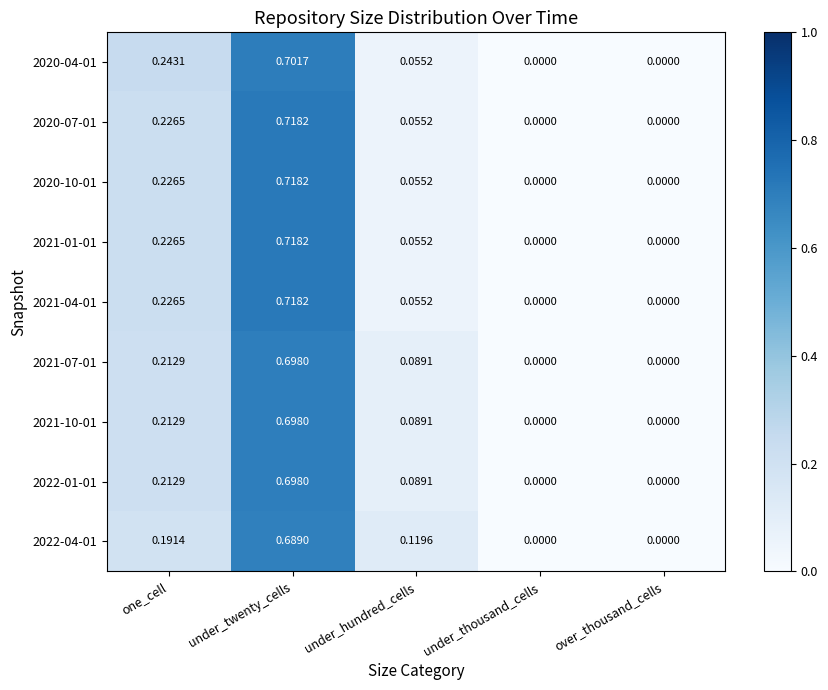

At which label does 2022-04-01 reach its peak?

under_twenty_cells